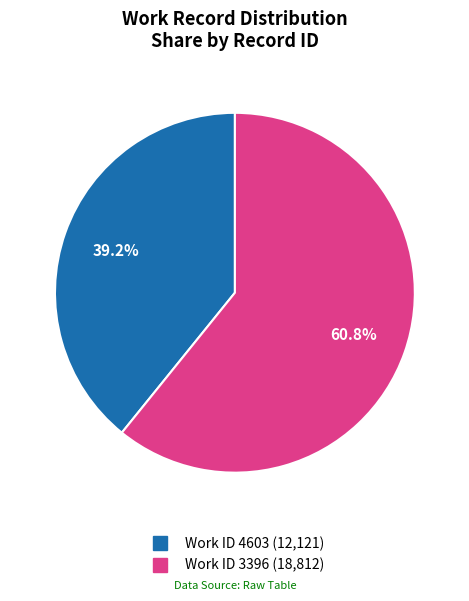

Is there any slice that represents more than half of the pie?

Yes